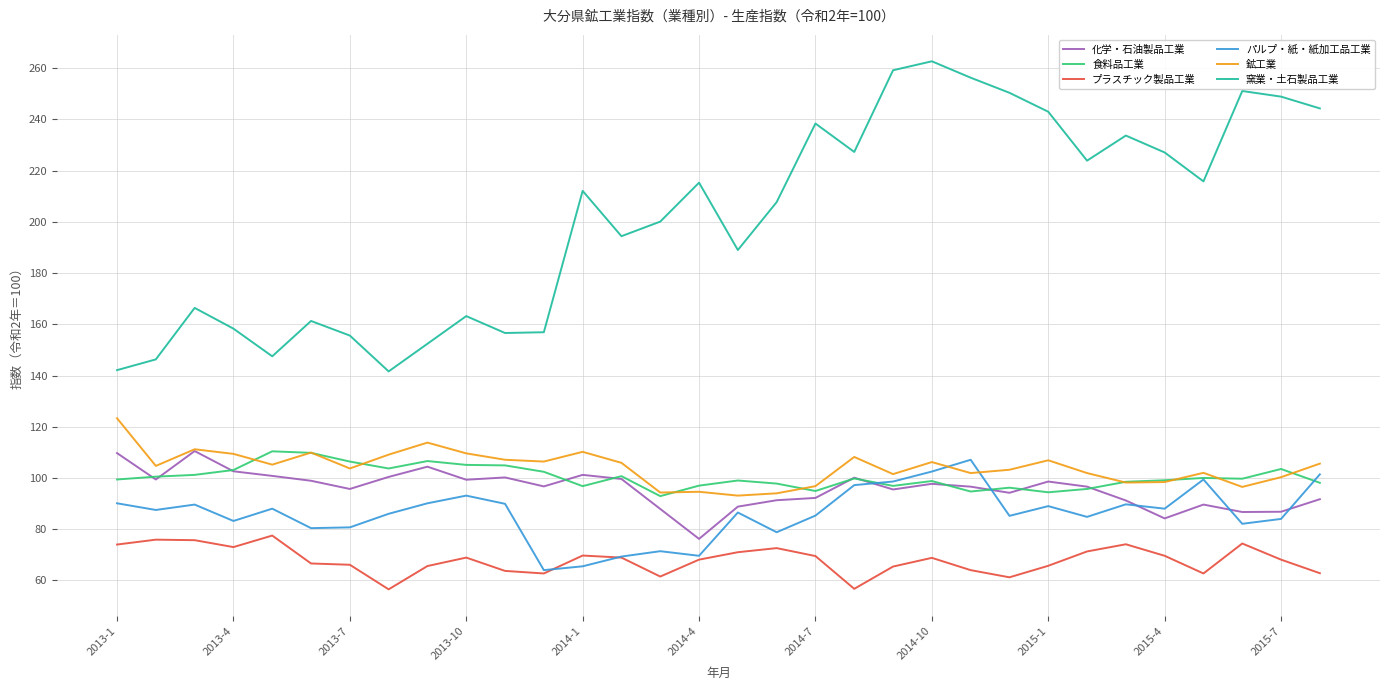

Which series has the largest total across all categories?

窯業・土石製品工業